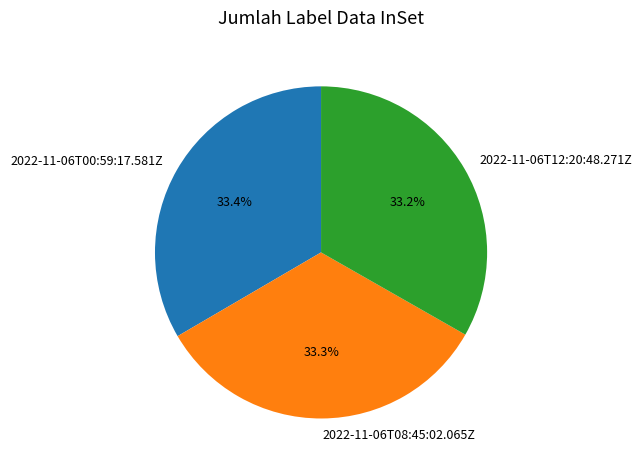

What is the ratio of the value at 2022-11-06T08:45:02.065Z to the value at 2022-11-06T12:20:48.271Z?

1.0